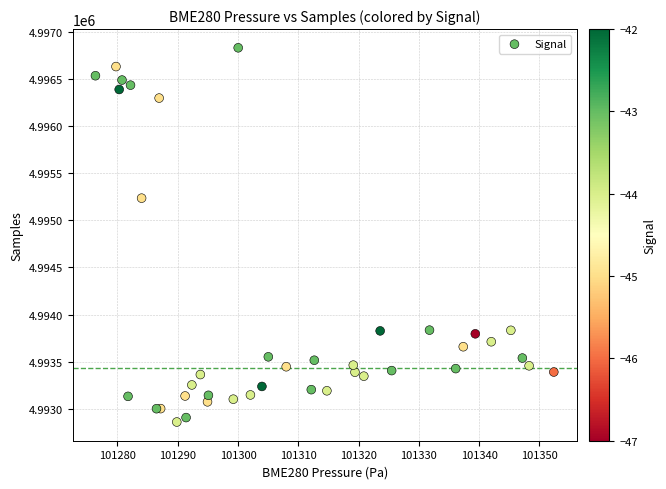

What Y value in the scatter plot is closest to 4994845?

4995235